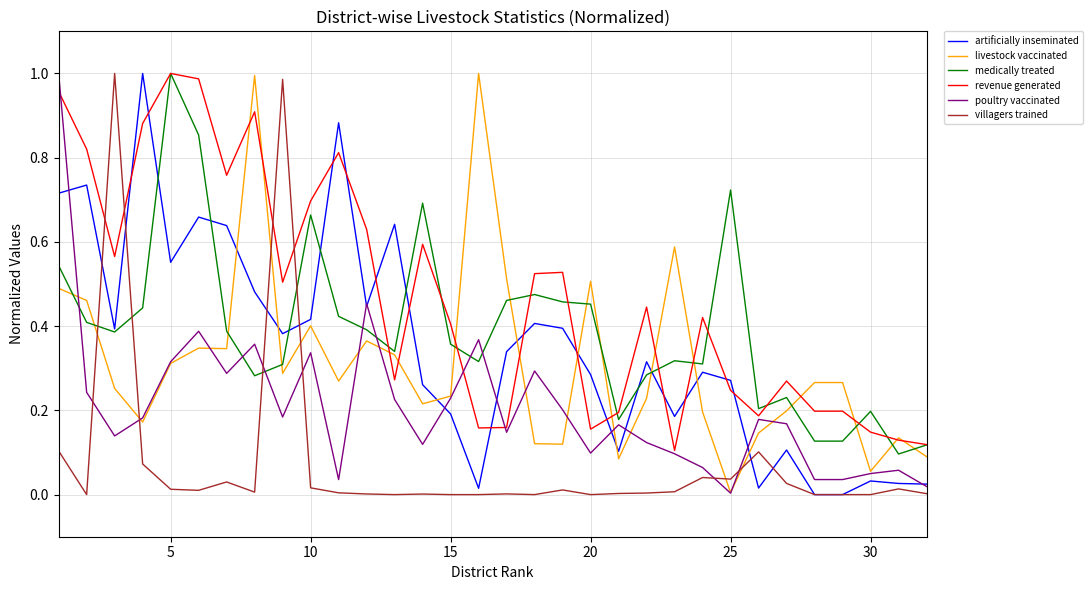

Which series has the largest total across all categories?

revenue generated